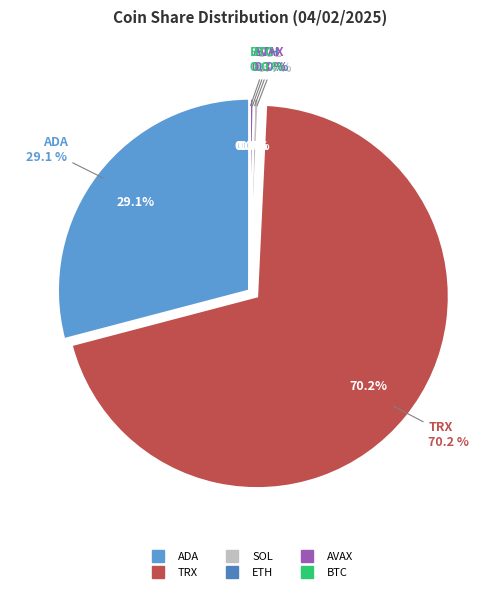

Does any single category account for the majority?

Yes